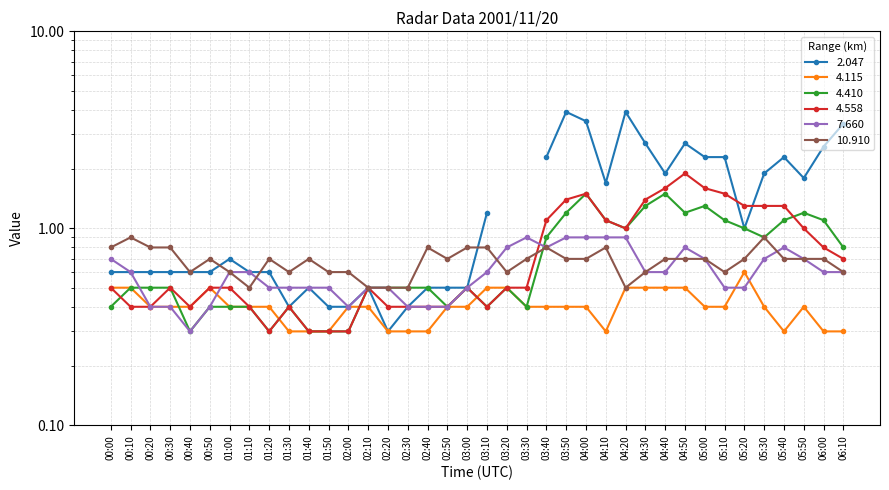

What is the difference between the maximum and minimum values in the 10.910 series?

0.4